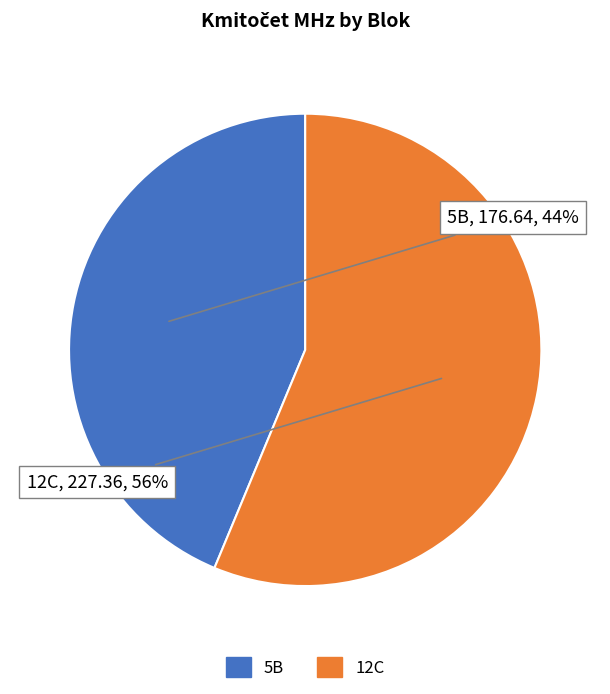

Is the sum of 5B and 12C greater than half?

Yes